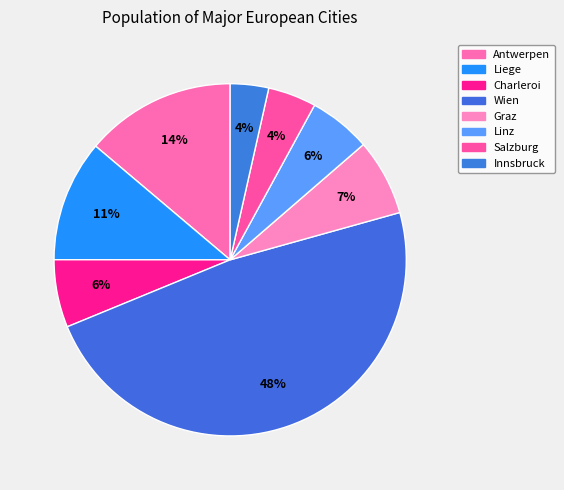

How many slices are in this pie chart?

8